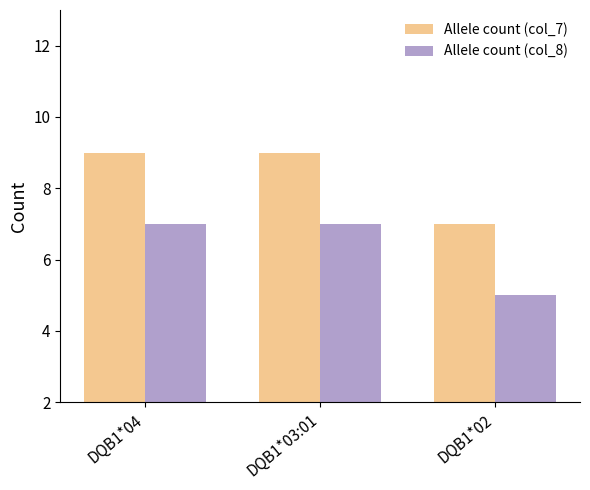

Count the number of categories in the chart.

3